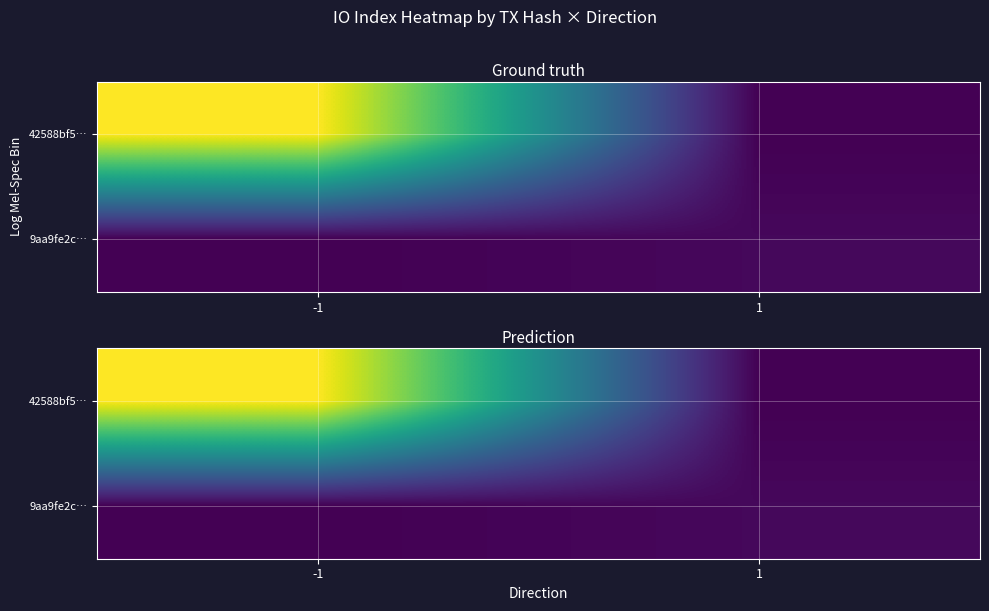

What is the difference between the 9aa9fe2c… values at 1 and -1?

23